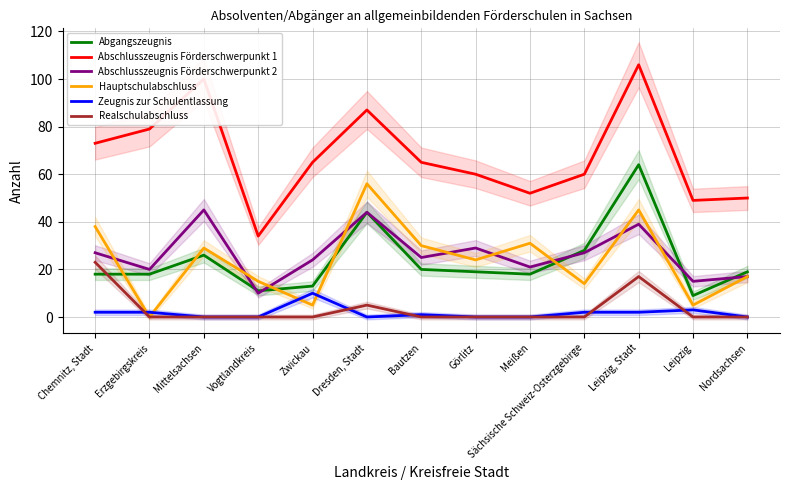

How many categories are shown in the chart?

13